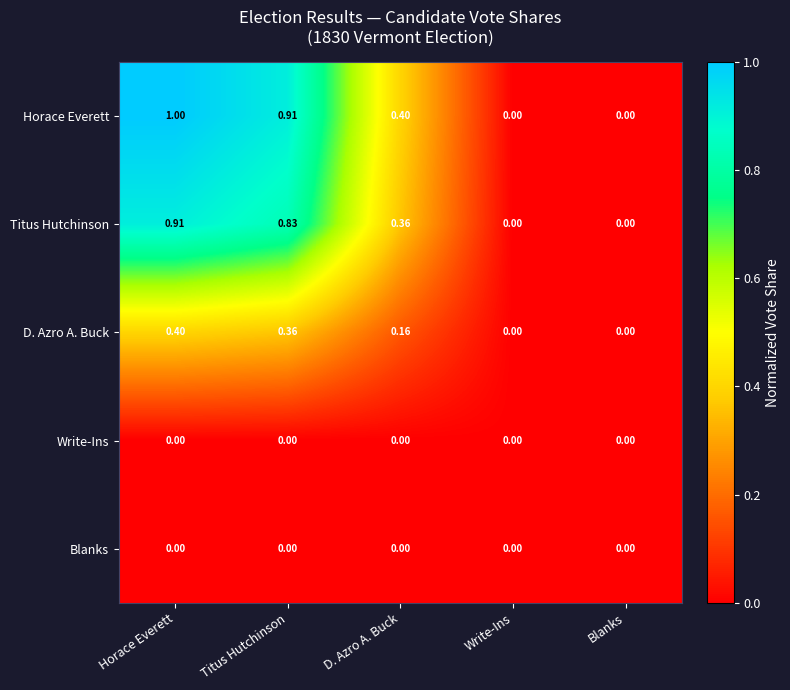

Which series has the largest total across all categories?

Horace Everett